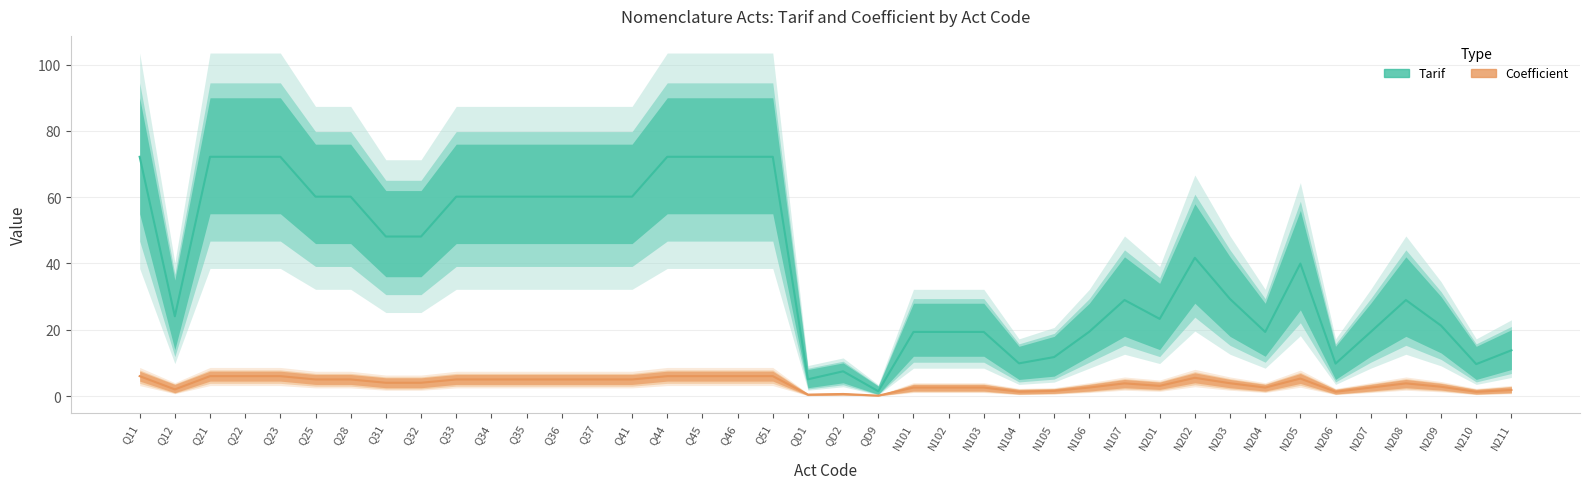

What is the spread (max minus min) of values at N102?

26.5